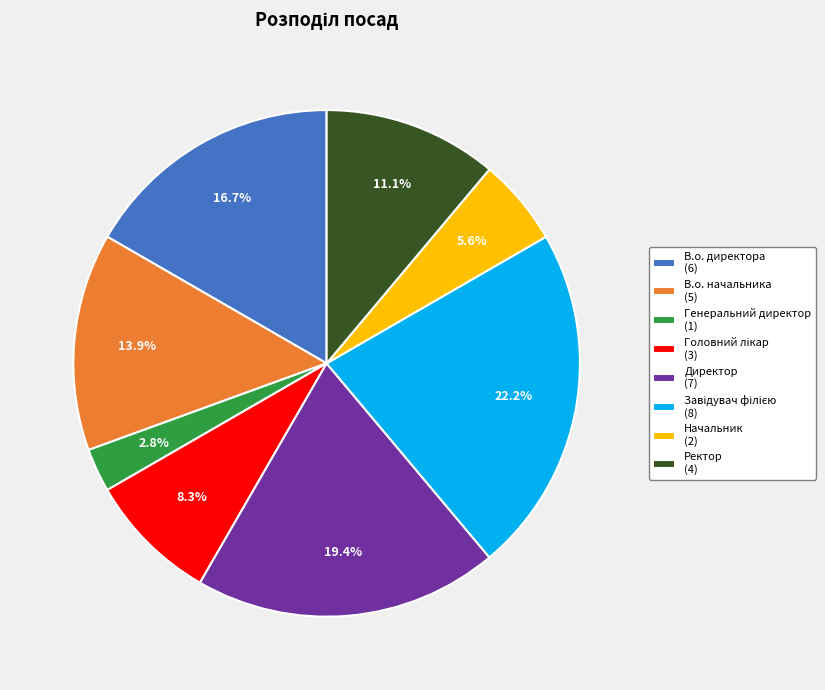

What is the ratio of the value at Генеральний директор to the value at Директор?

0.1